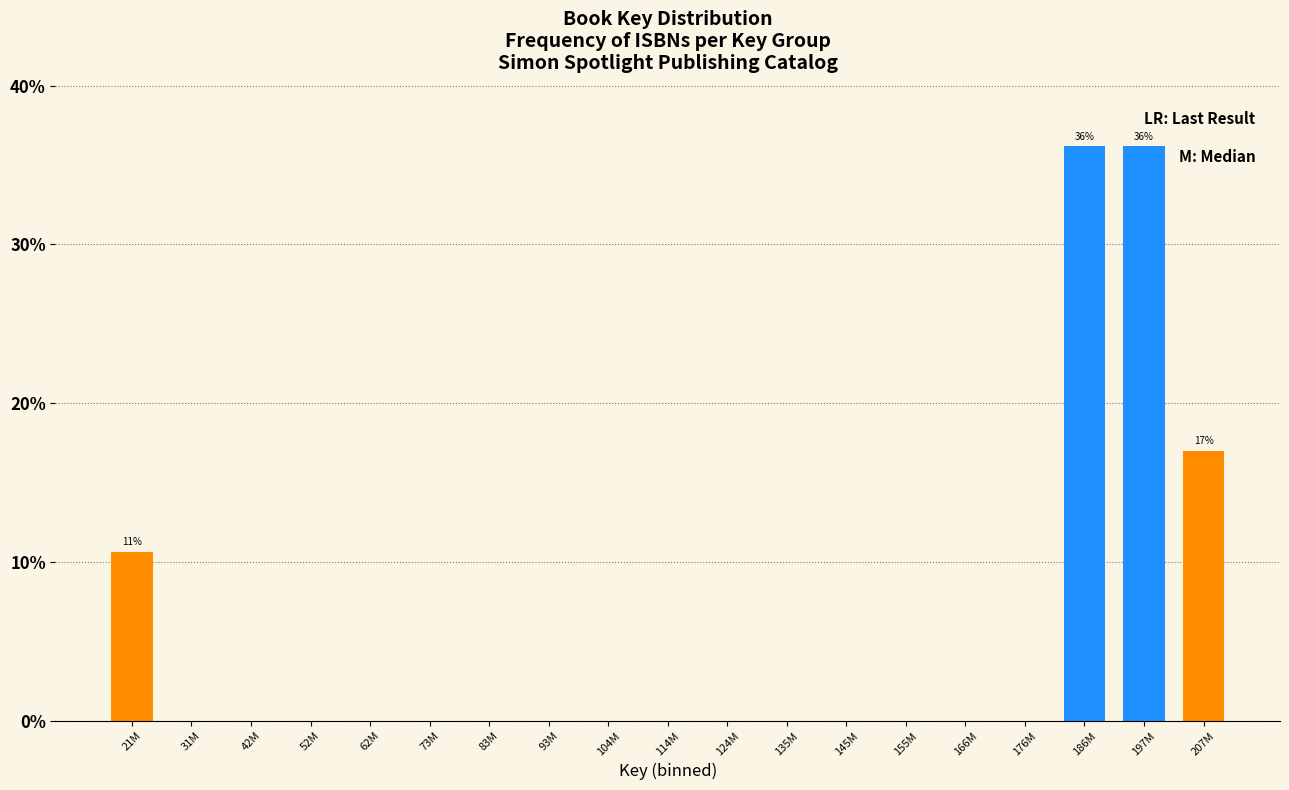

Reading right to left, extract all data points from this chart.

207M=17.0	197M=36.2	186M=36.2	176M=0.0	166M=0.0	155M=0.0	145M=0.0	135M=0.0	124M=0.0	114M=0.0	104M=0.0	93M=0.0	83M=0.0	73M=0.0	62M=0.0	52M=0.0	42M=0.0	31M=0.0	21M=10.6